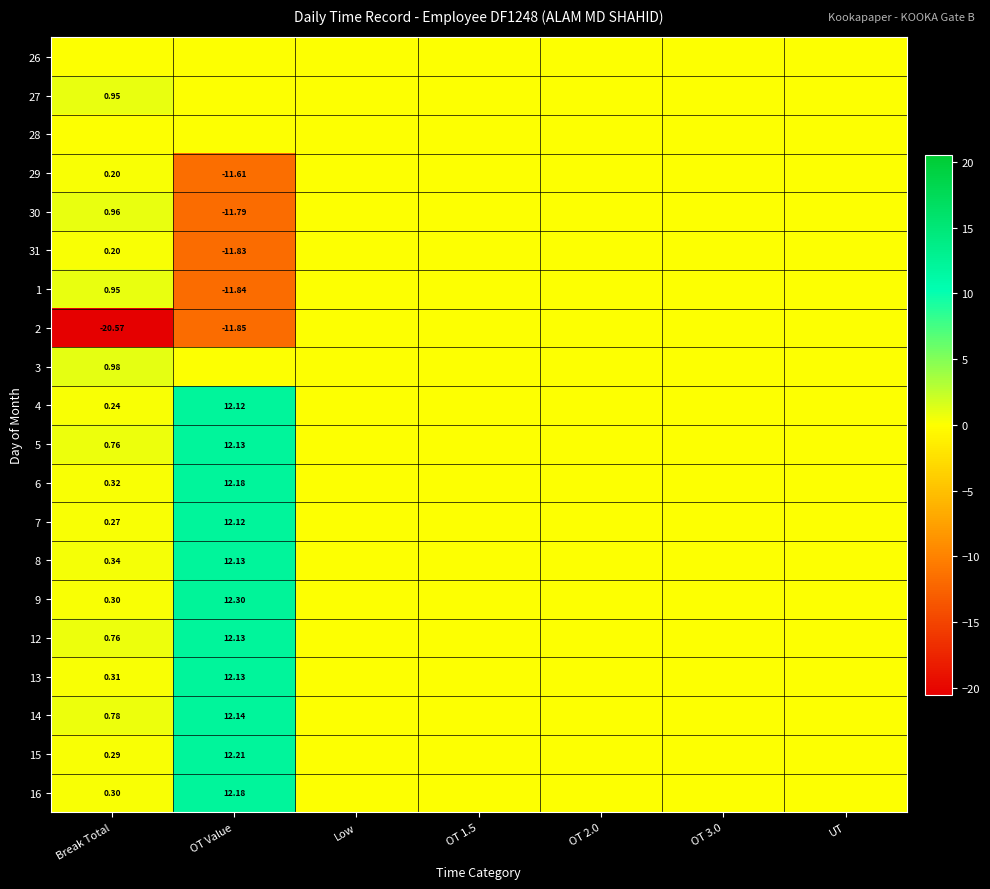

Which category has the highest value in the 2 series?

Low